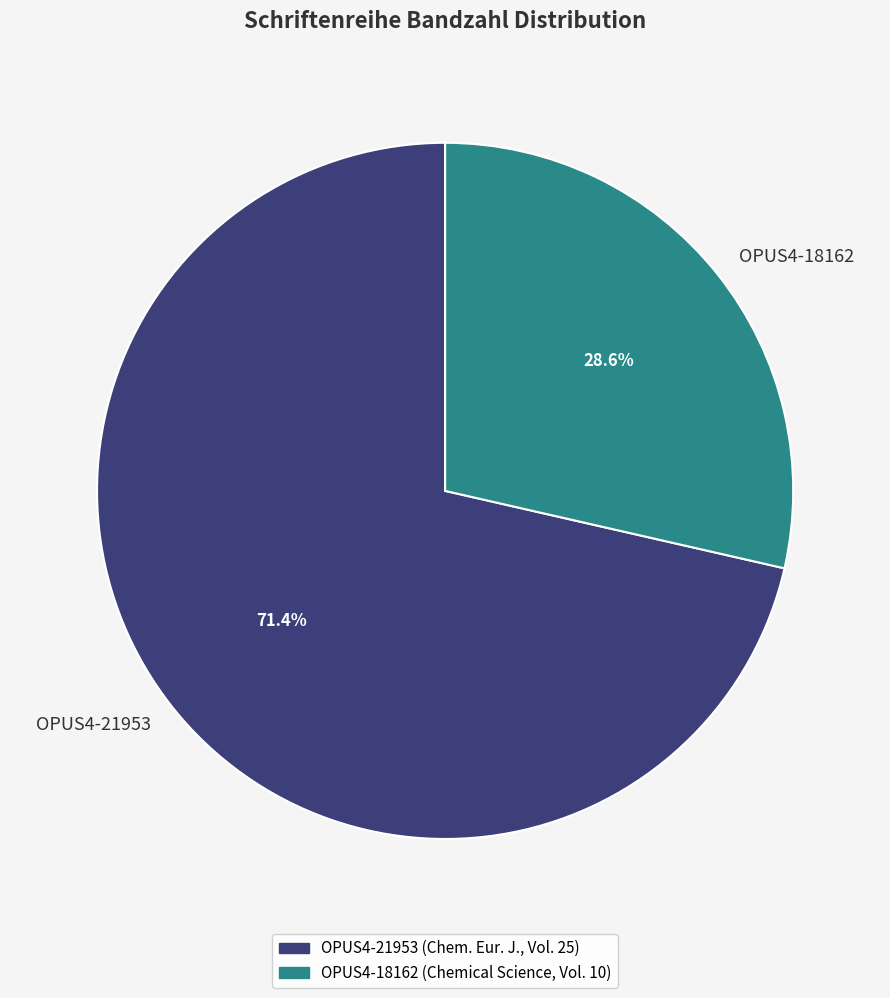

Which category has the biggest portion of the pie?

OPUS4-21953